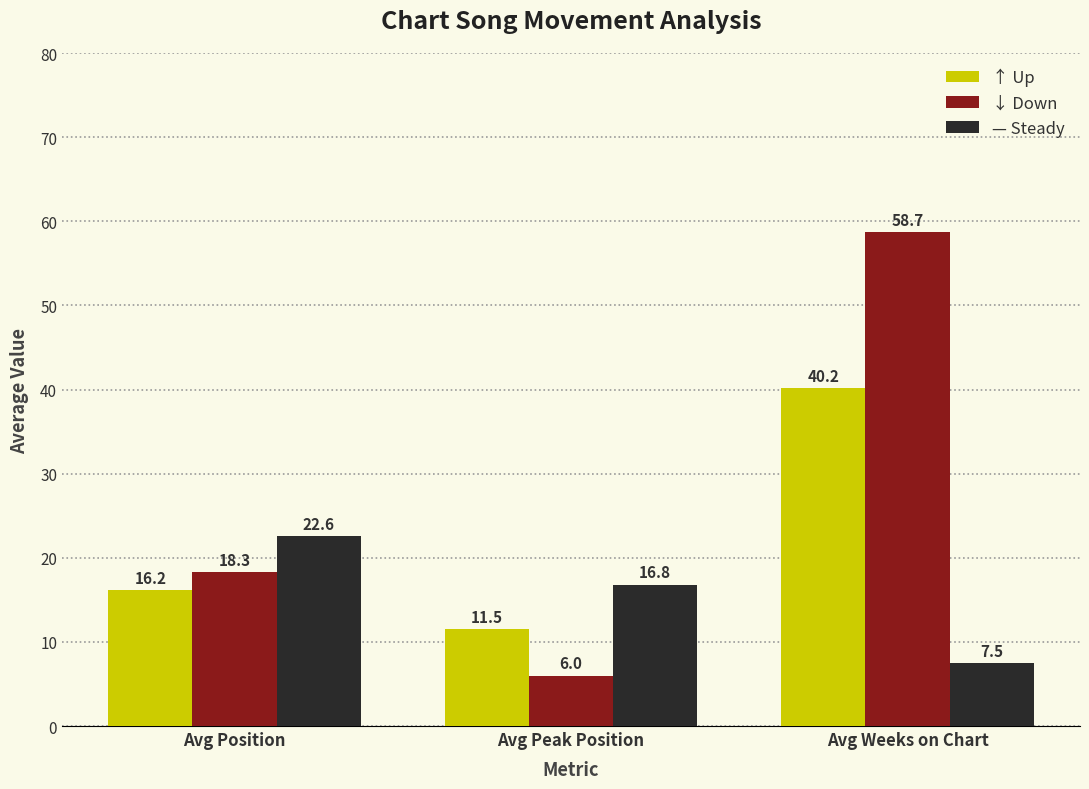

What are all the series names shown in the legend?

↑ Up, ↓ Down, — Steady